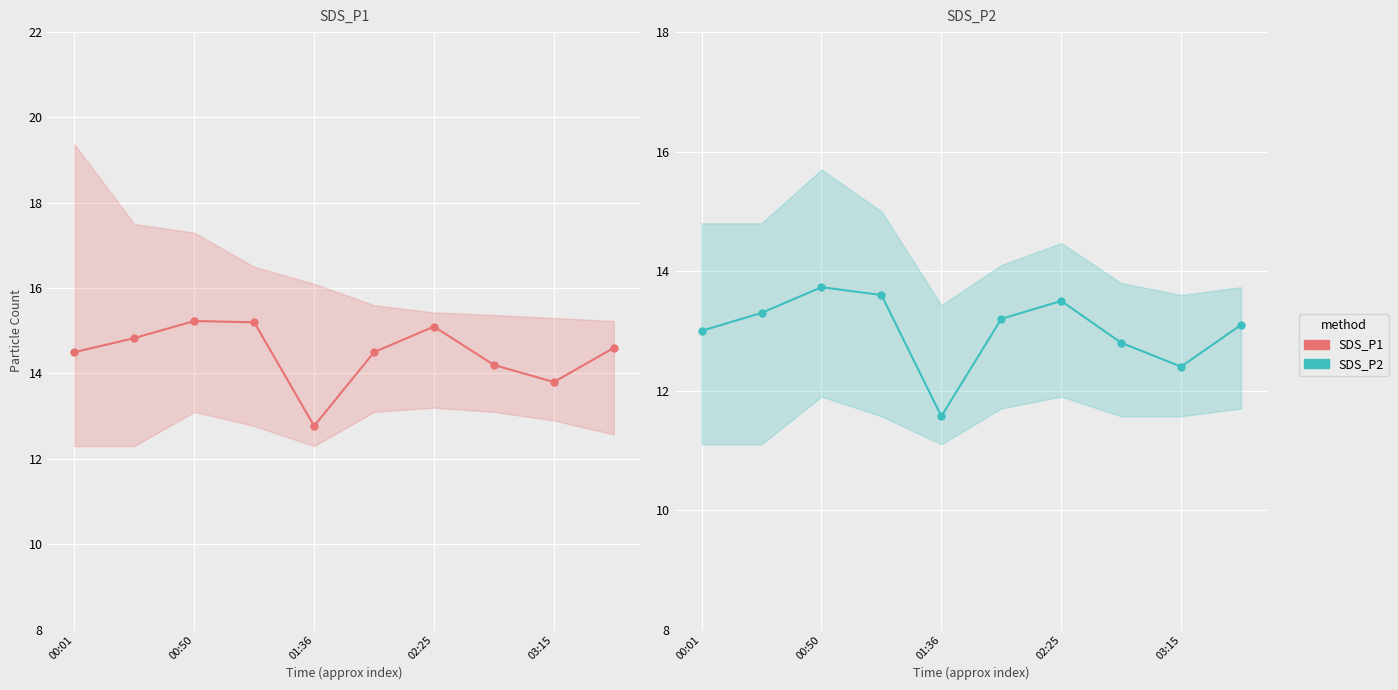

At which label is SDS_P1 closest to 14?

7